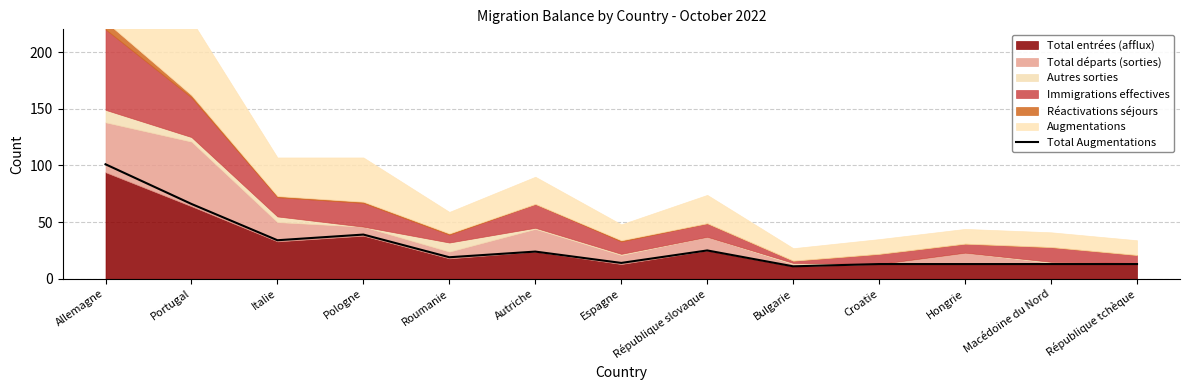

Reading right to left, extract all data points from this chart.

13	13	13	13	11	25	14	24	19	39	34	66	101